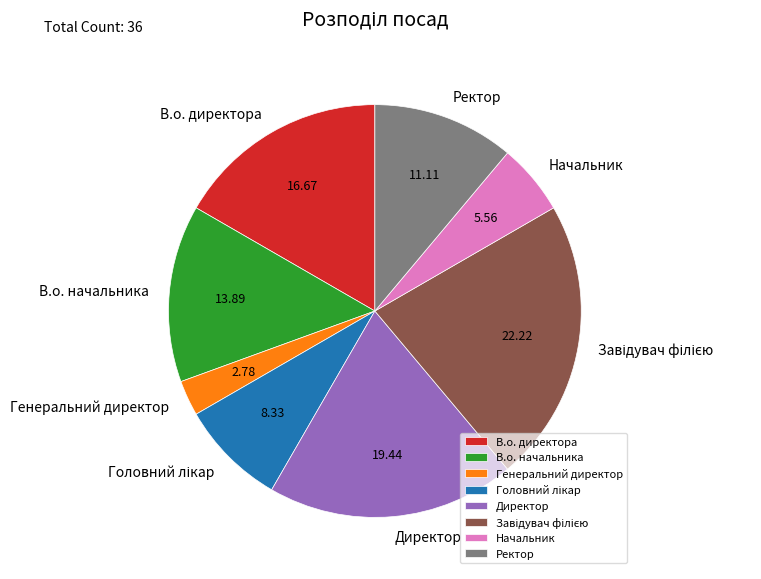

True or false: В.о. директора accounts for 23% of the total.

False